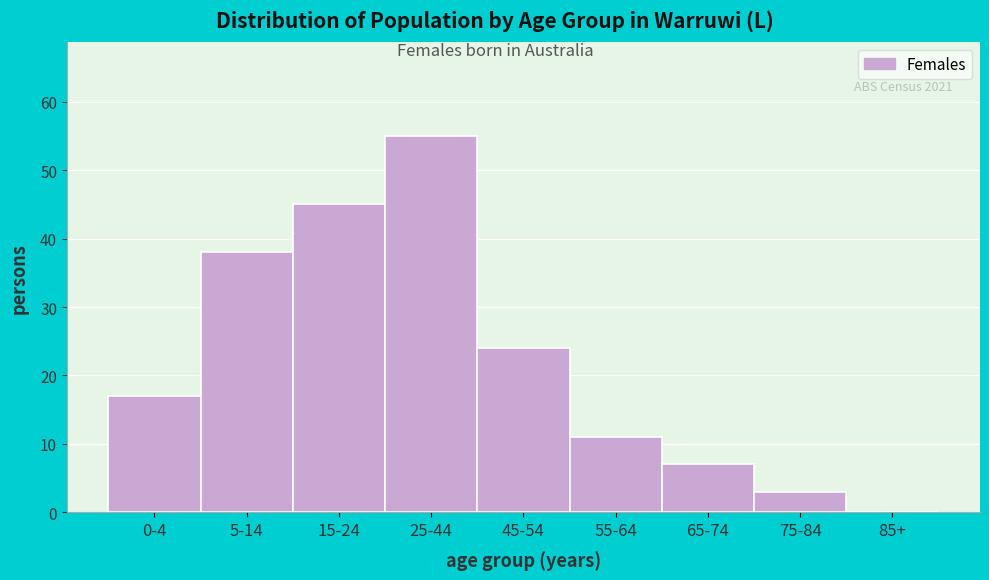

Reading left to right, transcribe all the data shown in this chart.

0-4=17	5-14=38	15-24=45	25-44=55	45-54=24	55-64=11	65-74=7	75-84=3	85+=0